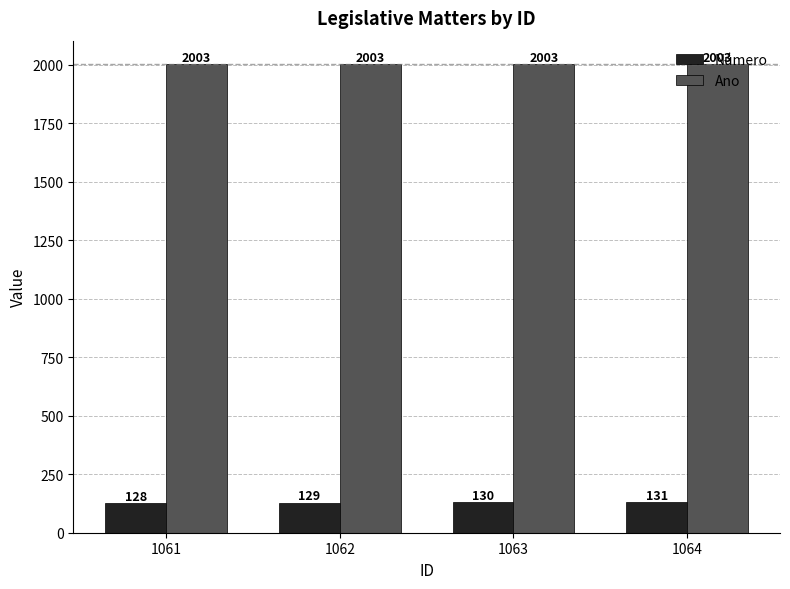

How many Número values are between 129 and 131?

3